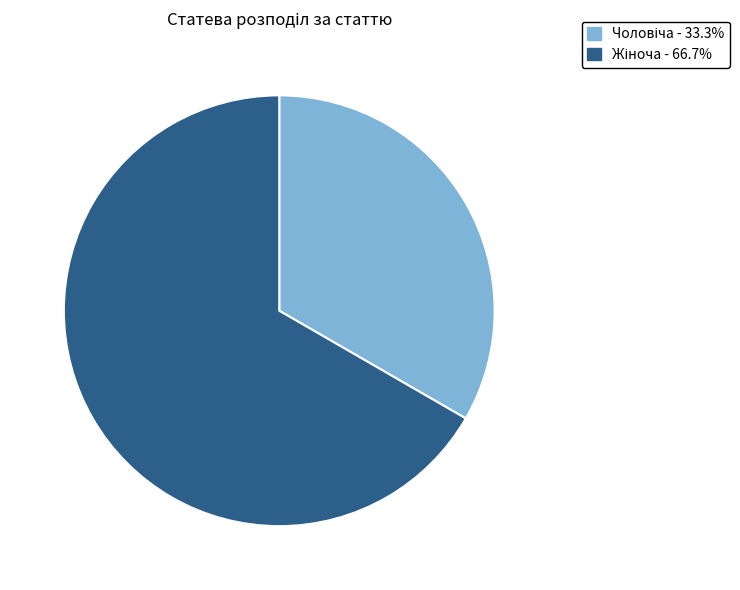

Is there a majority slice in this chart?

Yes